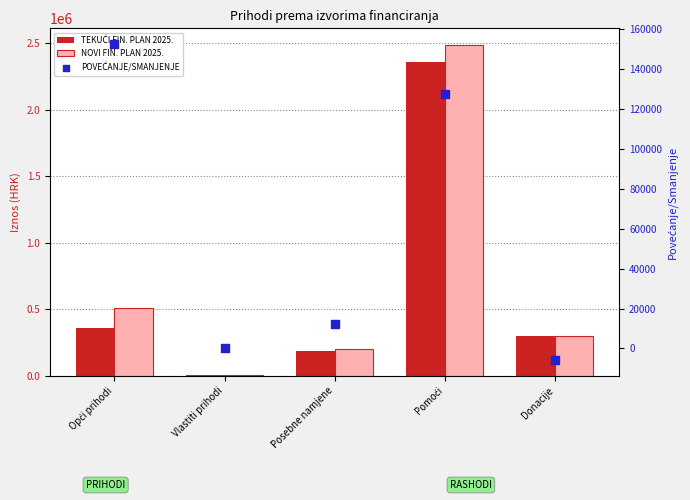

Which series has the largest total across all categories?

NOVI FINANCIJSKI PLAN 2025.